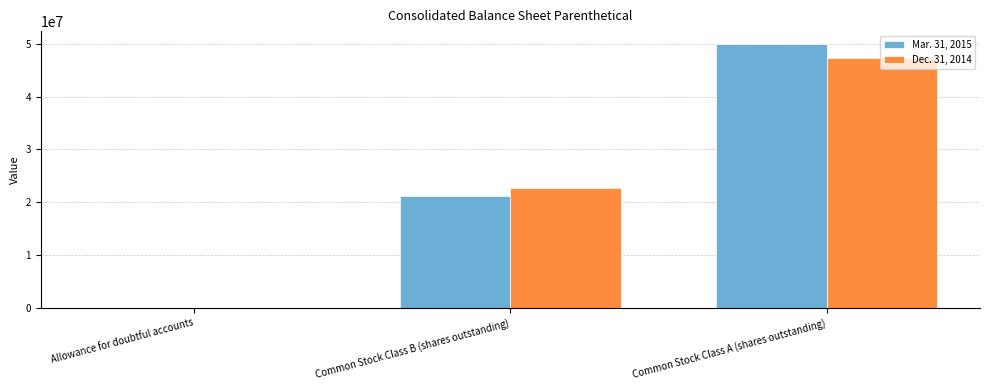

Which series has the largest total across all categories?

Mar. 31, 2015